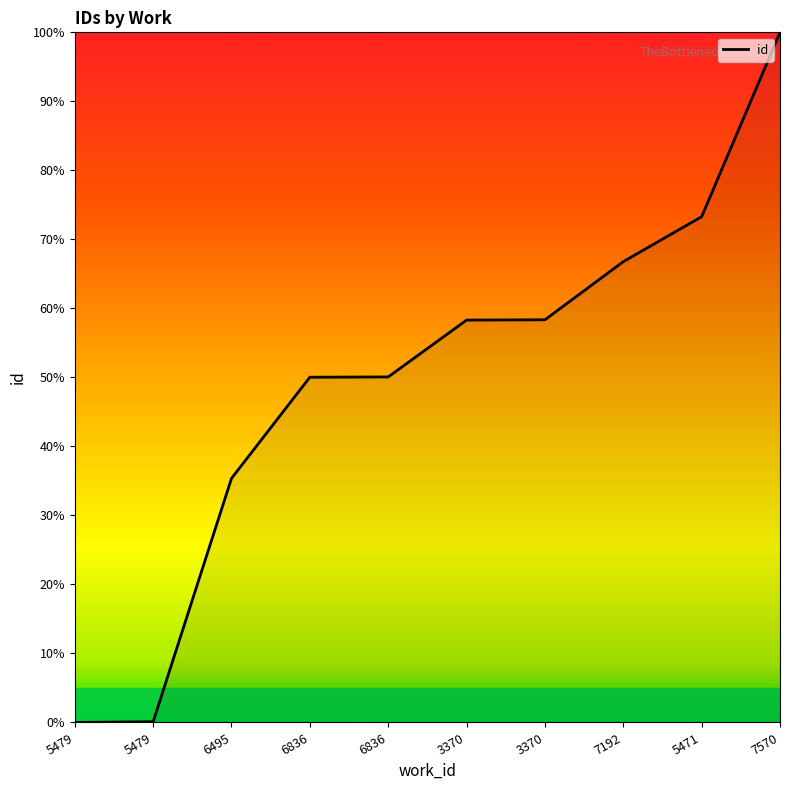

What is the sum of all values?

492.3